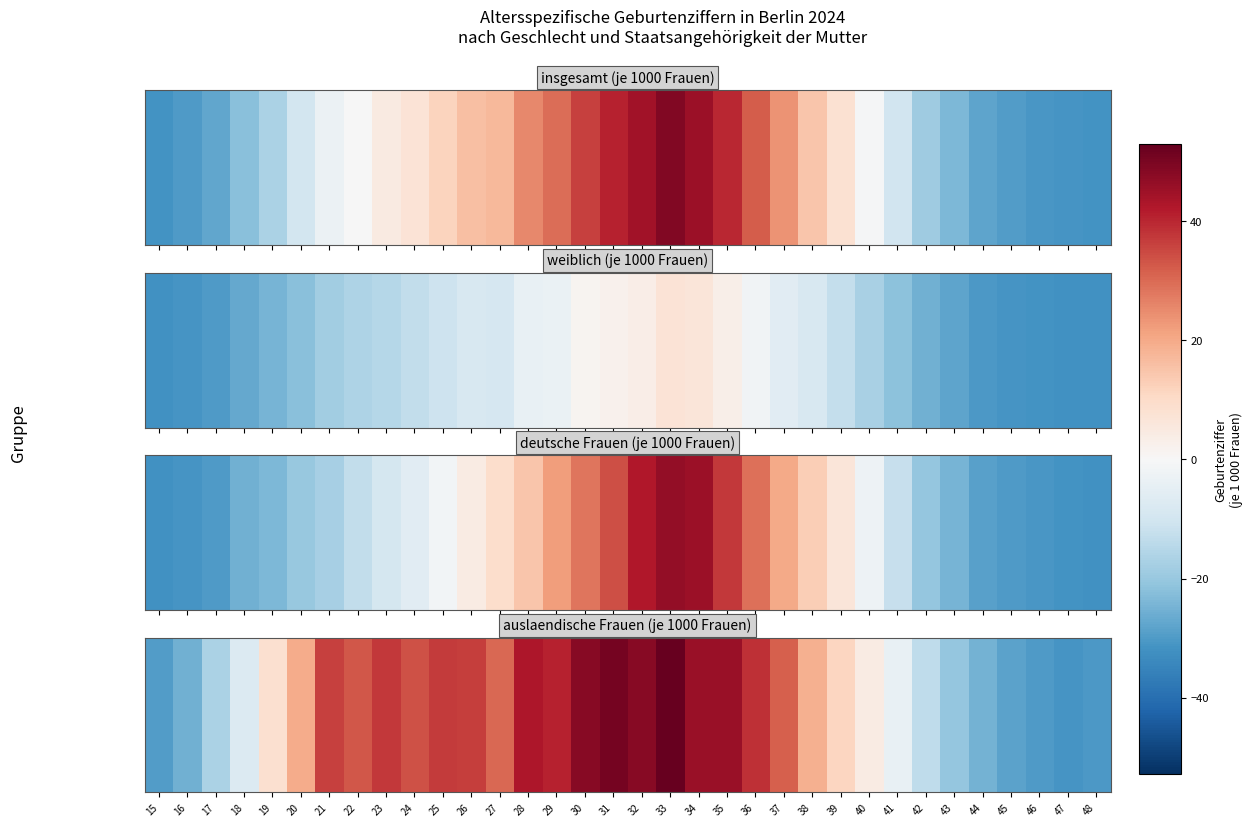

Which category has the lowest value across all series?

47